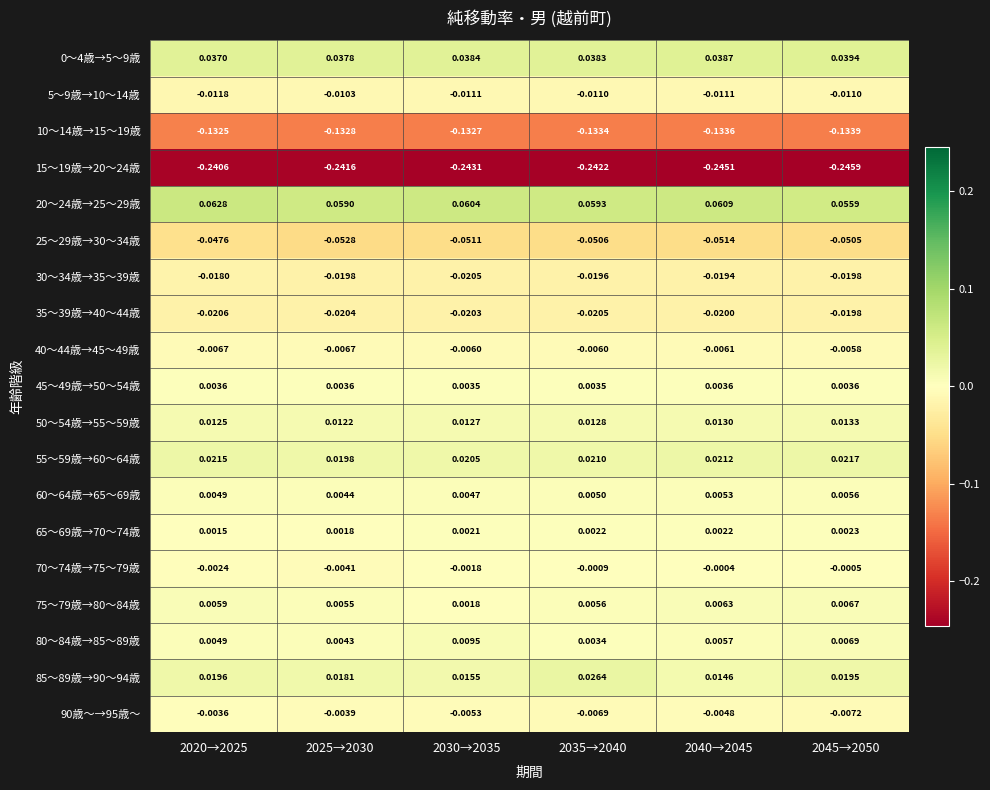

Is the value of 50～54歳→55～59歳 at 2030→2035 greater than the value of 20～24歳→25～29歳 at 2035→2040?

No